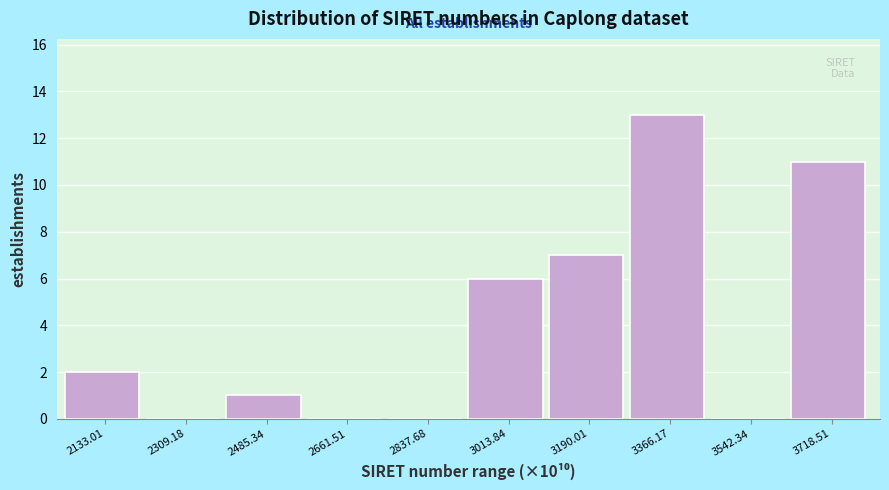

Reading left to right, transcribe all the data shown in this chart.

2133.01=2	2309.18=0	2485.34=1	2661.51=0	2837.68=0	3013.84=6	3190.01=7	3366.17=13	3542.34=0	3718.51=11